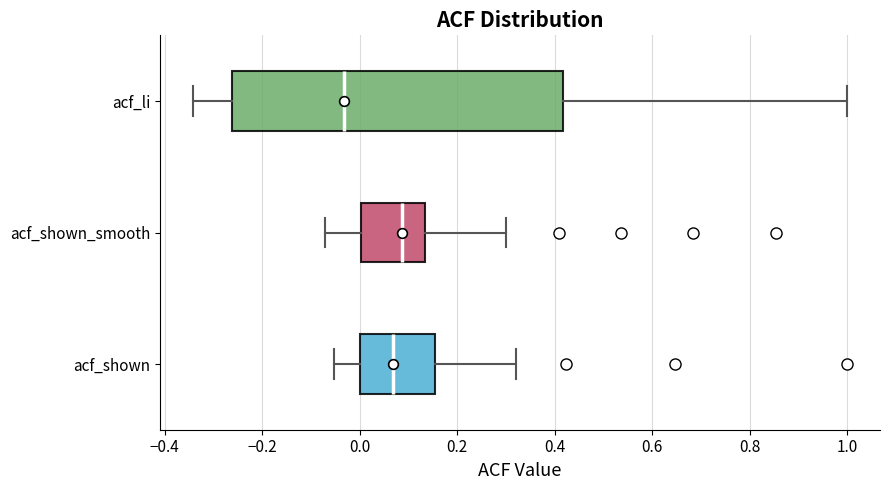

Where does the right whisker of the box for acf_li end on the x-axis? The values are not printed on the chart, so give them approximately, as read against the axis.

1.00